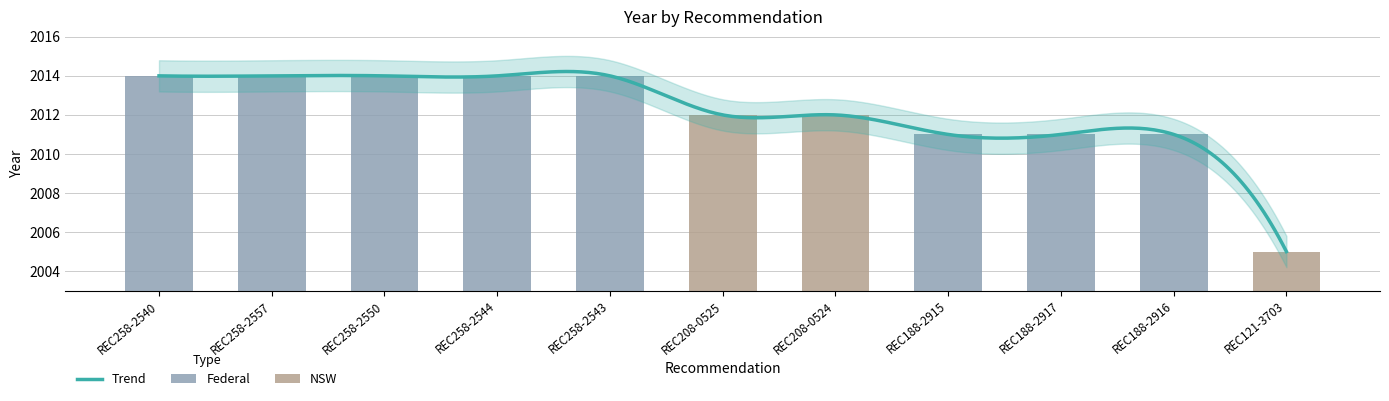

True or false: the data shows 2014 at REC258-2550.

True